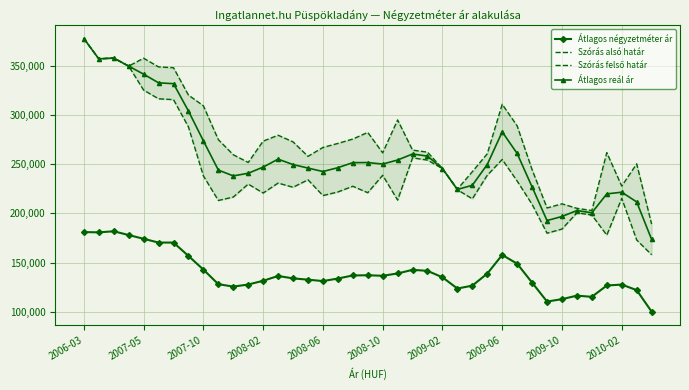

True or false: Átlagos négyzetméter ár has a value of 156704 at 2009-06.

True